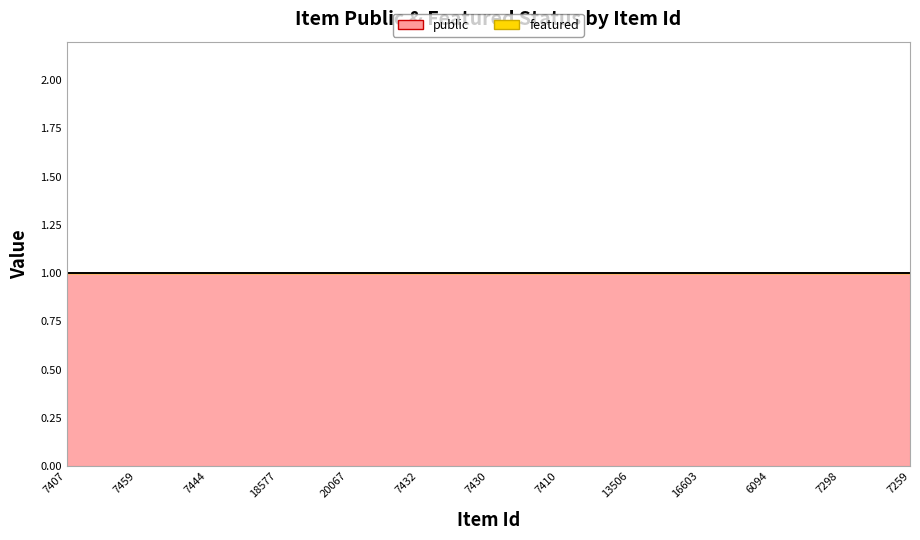

Rank the series by their maximum value, from highest to lowest.

public, featured